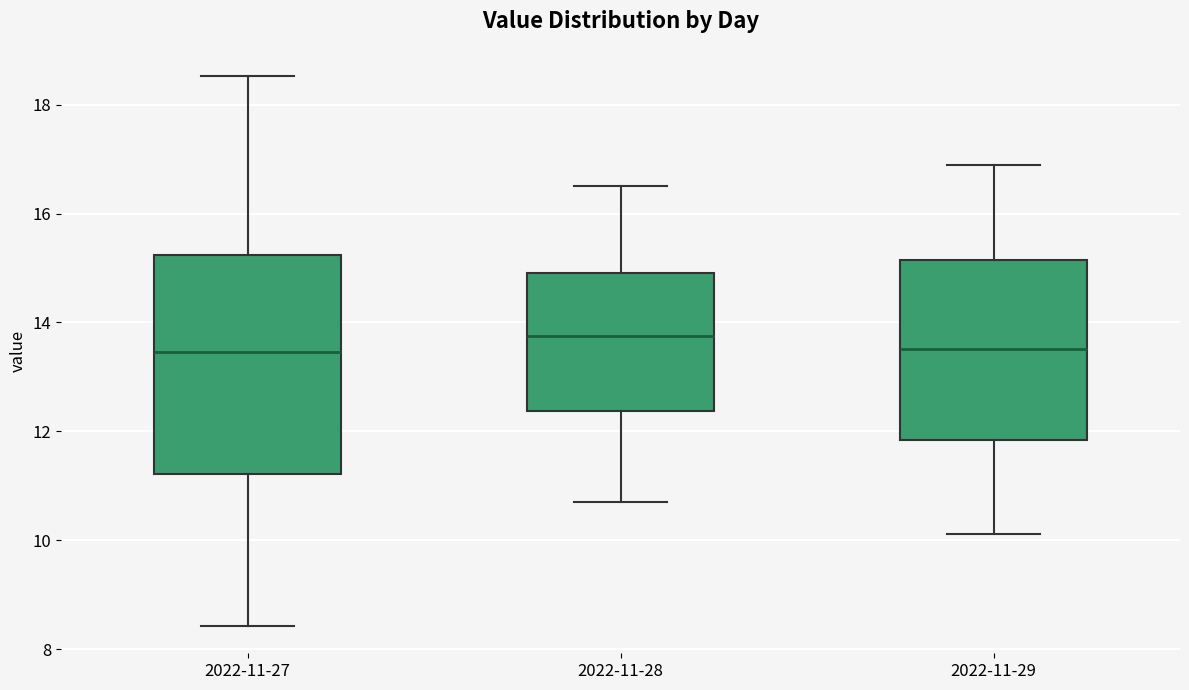

Where does the lower whisker of the box for 2022-11-28 end on the y-axis? The values are not printed on the chart, so give them approximately, as read against the axis.

10.8